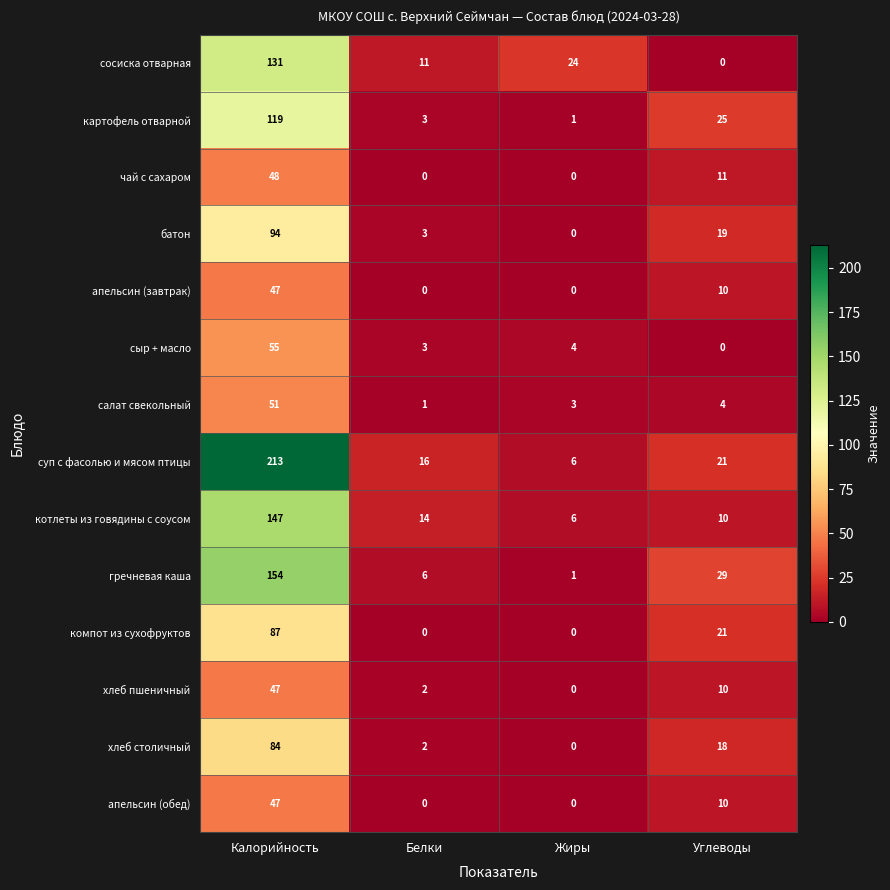

The value of хлеб пшеничный at Калорийность is 24. True or false?

False